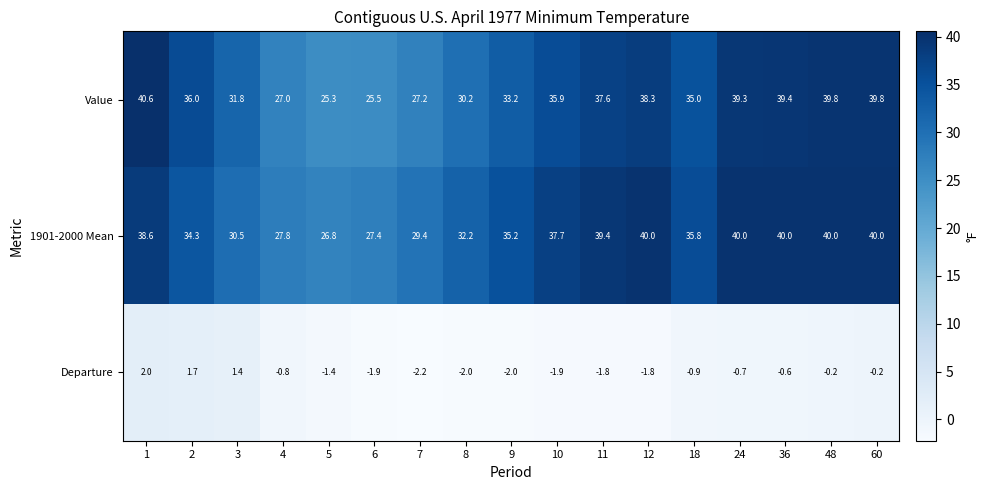

What is the sum of all Value values?

581.9